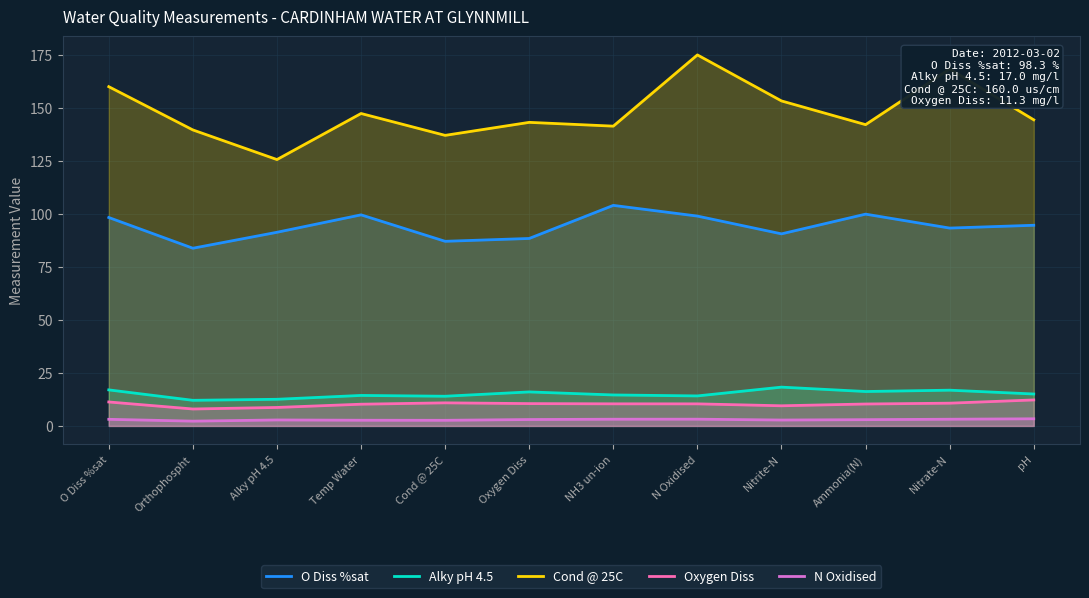

Which category has the lowest value in the Oxygen Diss series?

Orthophospht